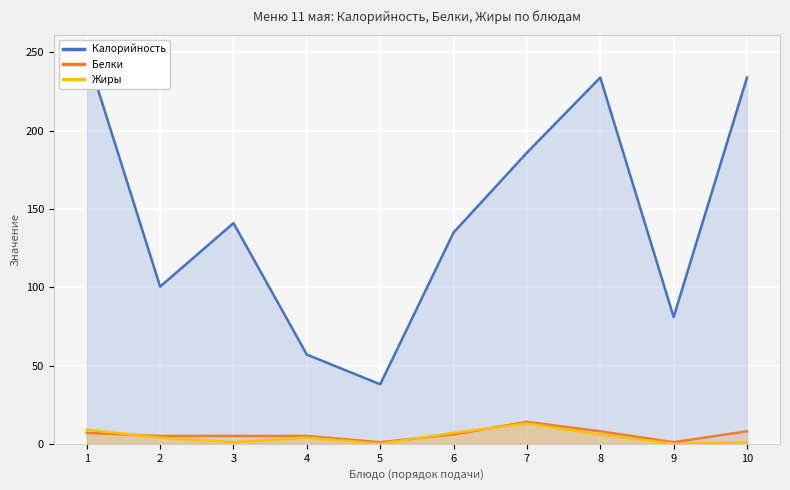

Reading left to right, what are all the values shown in this chart?

Калорийность: 1=249.0	2=100.4	3=141.0	4=57.0	5=38.0	6=135.0	7=186.0	8=234.0	9=81.0	10=234.0
Белки: 1=7.0	2=5.0	3=5.0	4=5.0	5=1.0	6=6.0	7=14.0	8=8.0	9=1.0	10=8.0
Жиры: 1=9.0	2=4.0	3=1.0	4=4.0	5=0.0	6=7.0	7=13.0	8=6.0	9=0.0	10=1.0